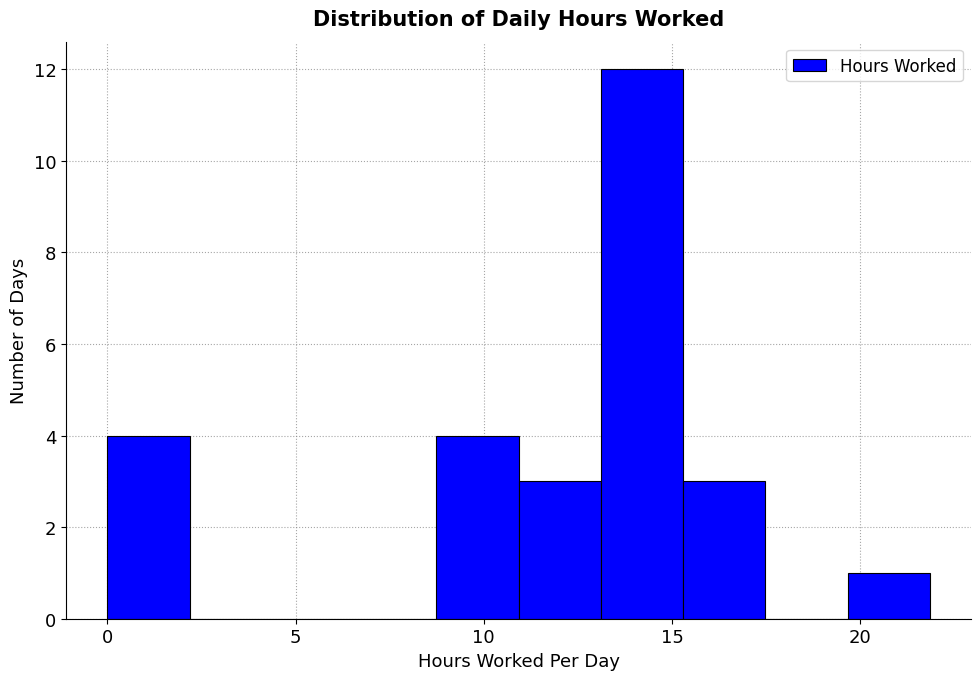

Reading left to right, list every bar in this chart as the range it spans on the x-axis followed by its height. Neither the bar edges nor the heights are printed on the chart, so give them approximately, as read against the axes.

0.0 to 2.0: 4
2.0 to 4.5: 0
4.5 to 6.5: 0
6.5 to 8.5: 0
8.5 to 11.0: 4
11.0 to 13.0: 3
13.0 to 15.5: 12
15.5 to 17.5: 3
17.5 to 19.5: 0
19.5 to 22.0: 1